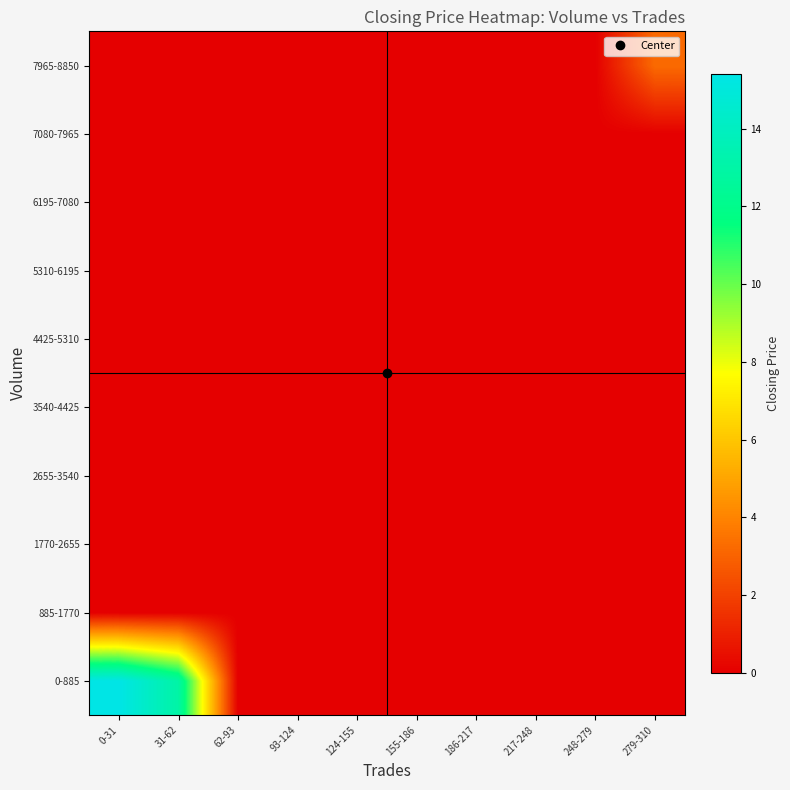

Reading left to right, transcribe all the data shown in this chart.

0-885: 0-31=15.4	31-62=13.0	62-93=0.0	93-124=0.0	124-155=0.0	155-186=0.0	186-217=0.0	217-248=0.0	248-279=0.0	279-310=0.0
885-1770: 0-31=0.0	31-62=0.0	62-93=0.0	93-124=0.0	124-155=0.0	155-186=0.0	186-217=0.0	217-248=0.0	248-279=0.0	279-310=0.0
1770-2655: 0-31=0.0	31-62=0.0	62-93=0.0	93-124=0.0	124-155=0.0	155-186=0.0	186-217=0.0	217-248=0.0	248-279=0.0	279-310=0.0
2655-3540: 0-31=0.0	31-62=0.0	62-93=0.0	93-124=0.0	124-155=0.0	155-186=0.0	186-217=0.0	217-248=0.0	248-279=0.0	279-310=0.0
3540-4425: 0-31=0.0	31-62=0.0	62-93=0.0	93-124=0.0	124-155=0.0	155-186=0.0	186-217=0.0	217-248=0.0	248-279=0.0	279-310=0.0
4425-5310: 0-31=0.0	31-62=0.0	62-93=0.0	93-124=0.0	124-155=0.0	155-186=0.0	186-217=0.0	217-248=0.0	248-279=0.0	279-310=0.0
5310-6195: 0-31=0.0	31-62=0.0	62-93=0.0	93-124=0.0	124-155=0.0	155-186=0.0	186-217=0.0	217-248=0.0	248-279=0.0	279-310=0.0
6195-7080: 0-31=0.0	31-62=0.0	62-93=0.0	93-124=0.0	124-155=0.0	155-186=0.0	186-217=0.0	217-248=0.0	248-279=0.0	279-310=0.0
7080-7965: 0-31=0.0	31-62=0.0	62-93=0.0	93-124=0.0	124-155=0.0	155-186=0.0	186-217=0.0	217-248=0.0	248-279=0.0	279-310=0.0
7965-8850: 0-31=0.0	31-62=0.0	62-93=0.0	93-124=0.0	124-155=0.0	155-186=0.0	186-217=0.0	217-248=0.0	248-279=0.0	279-310=3.2